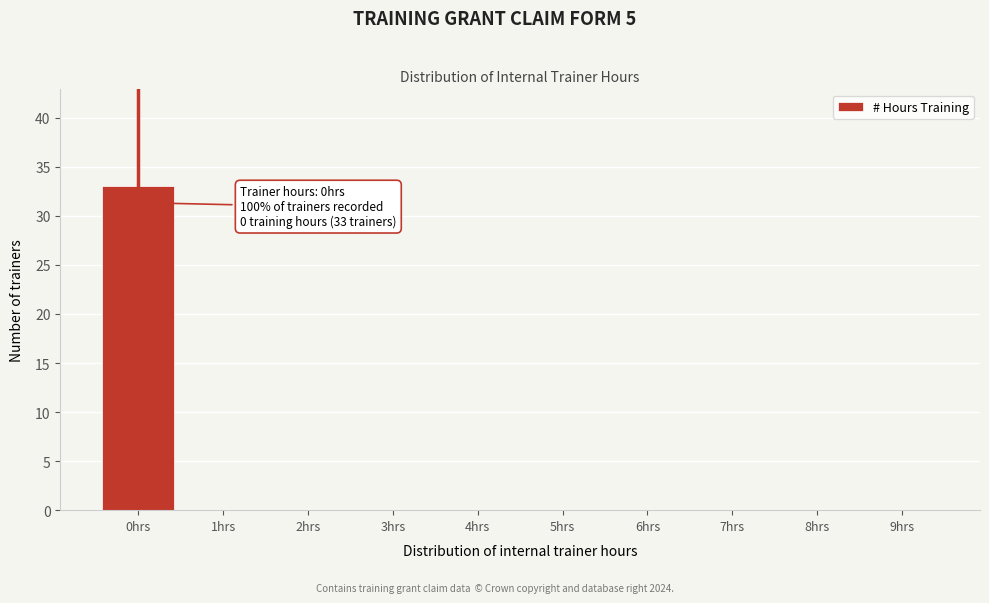

Reading left to right, what are all the values shown in this chart?

0hrs=33	1hrs=0	2hrs=0	3hrs=0	4hrs=0	5hrs=0	6hrs=0	7hrs=0	8hrs=0	9hrs=0